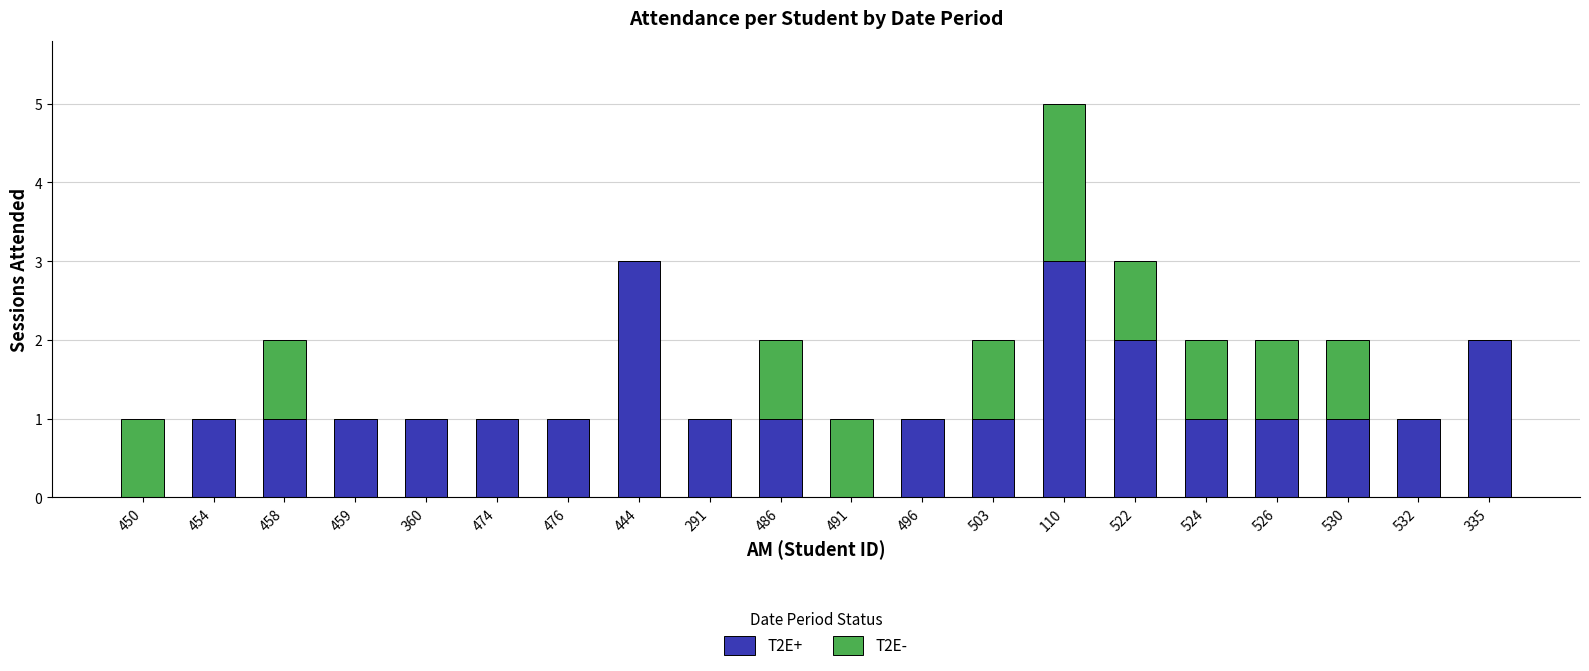

The T2E+ series shows 1 at 459. True or false?

True